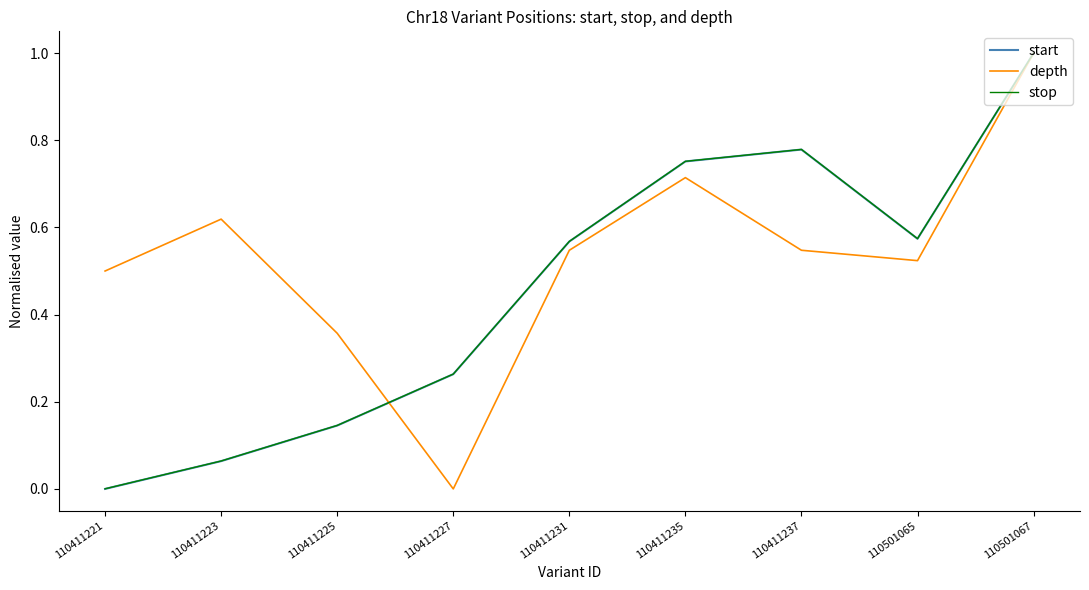

At which label does depth reach its peak?

110501067